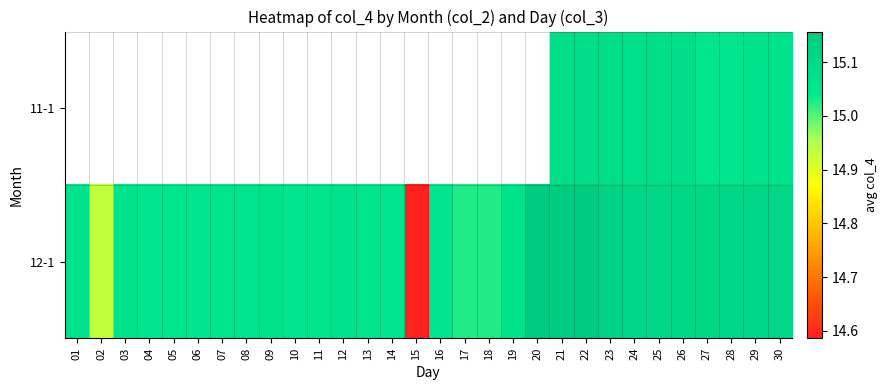

Rank the series by their average value, from highest to lowest.

11-1, 12-1